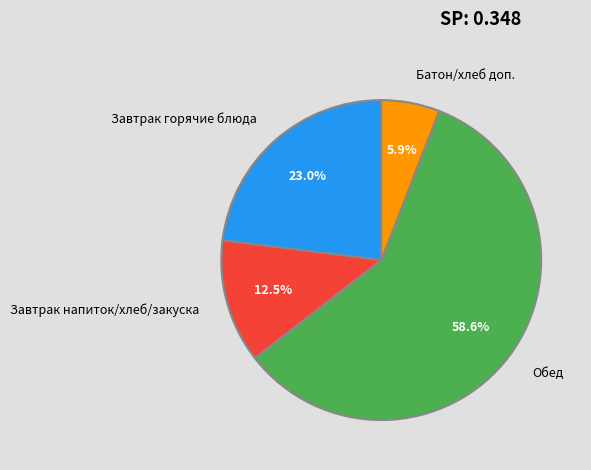

Combined, what portion of the pie is Завтрак горячие блюда and Завтрак напиток/хлеб/закуска?

35.5%